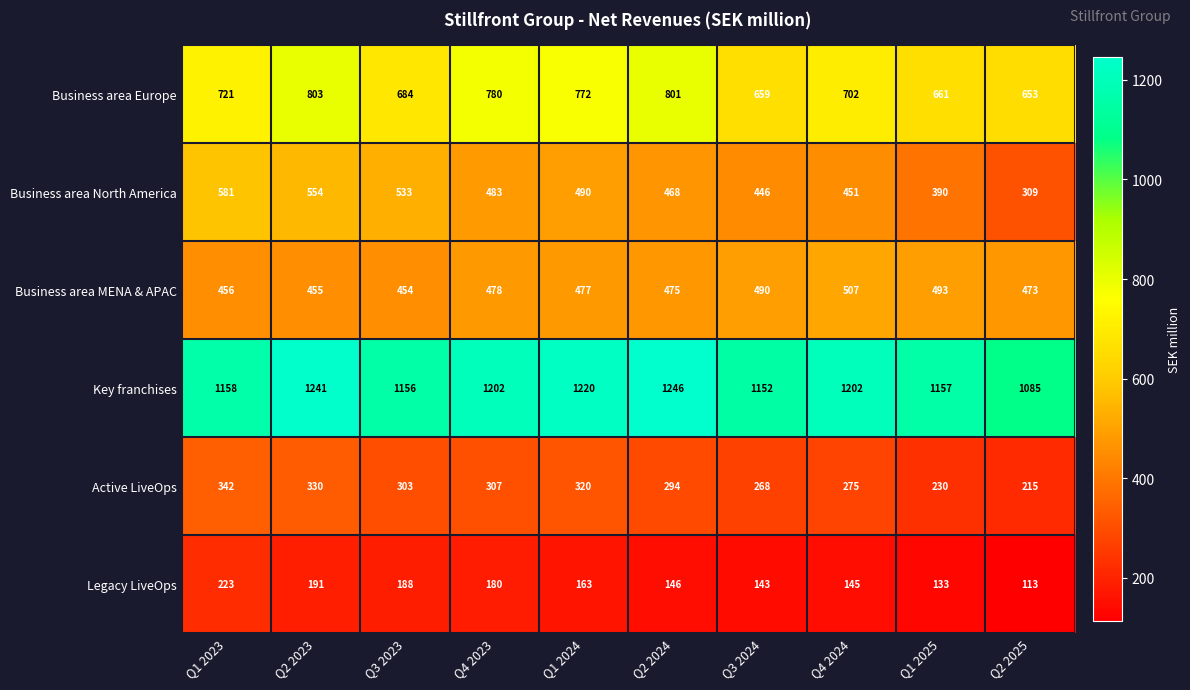

What is the sum of the Business area Europe values at Q1 2024 and Q3 2024?

1431